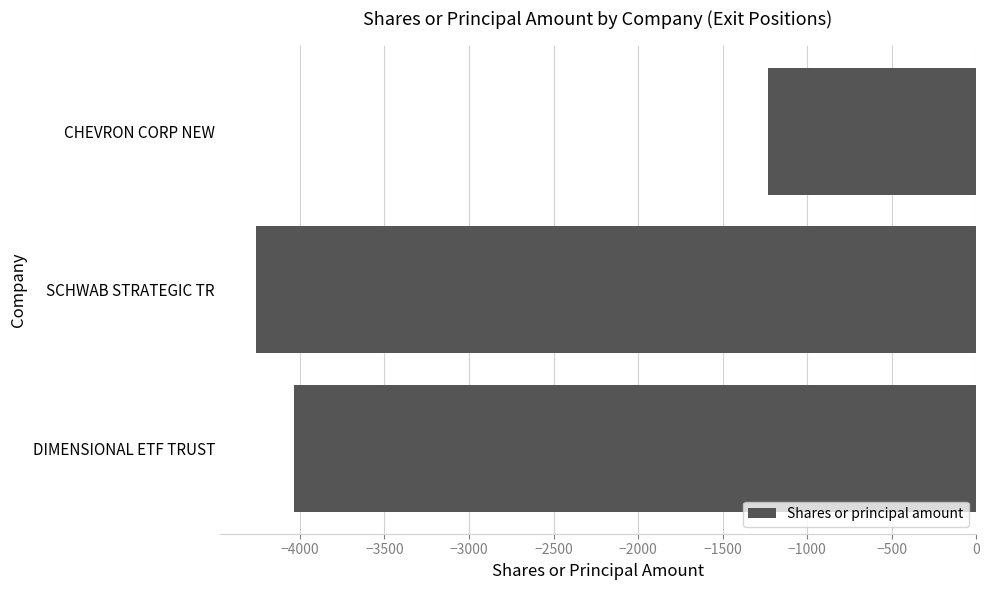

How many values are below -4034?

1